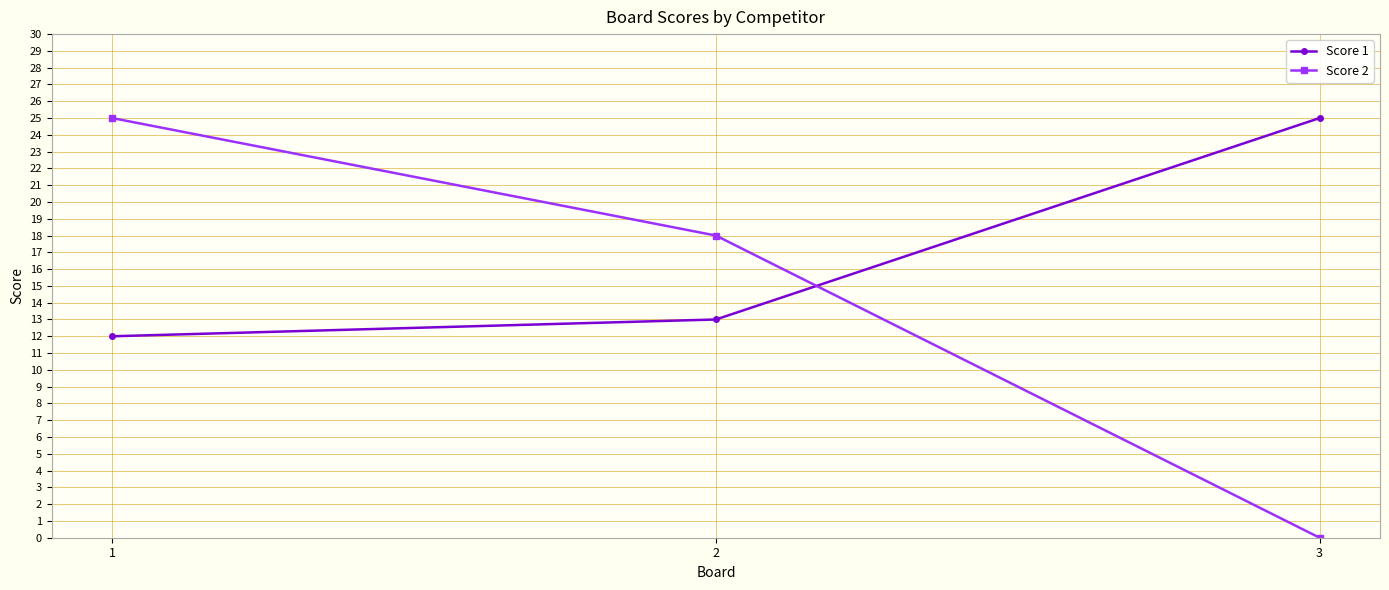

Which label corresponds to the smallest value in the chart?

3